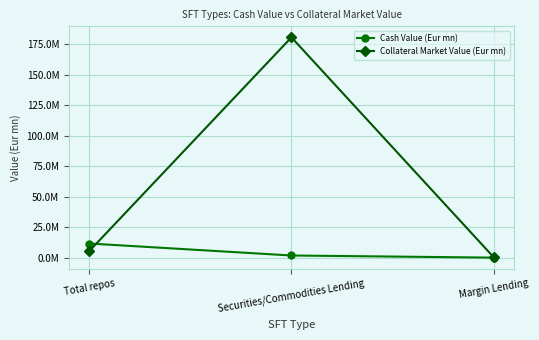

Does the chart have visible grid lines?

Yes